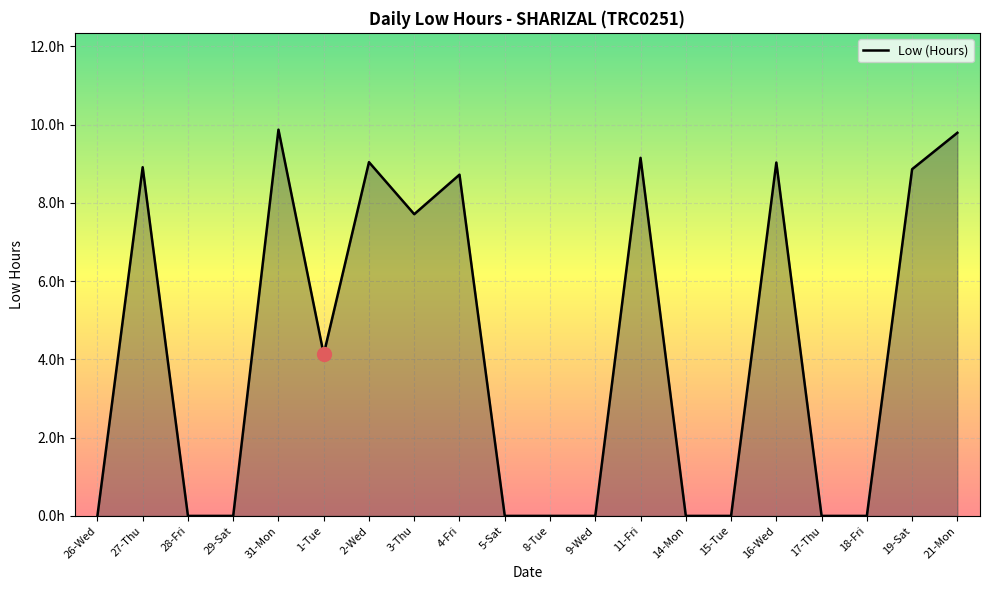

Does the chart have visible grid lines?

Yes